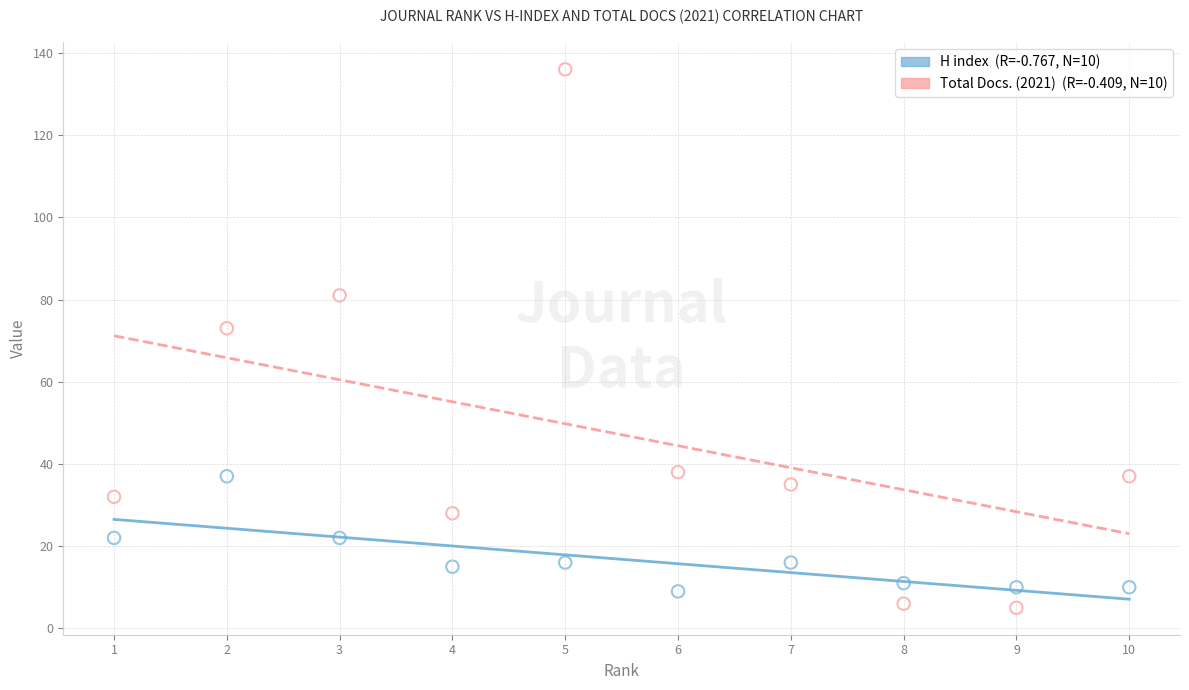

Across all data points, what is the range of Y values (max minus min)?

131